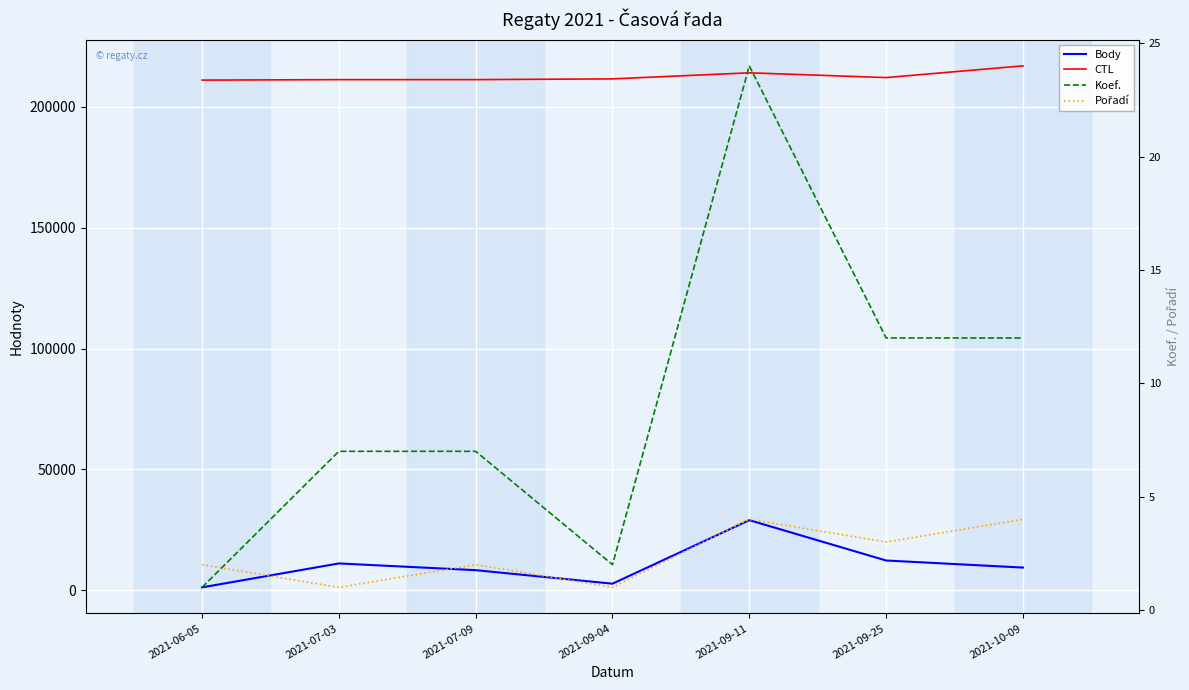

What is the difference between the second highest and minimum values in the CTL series?

3019